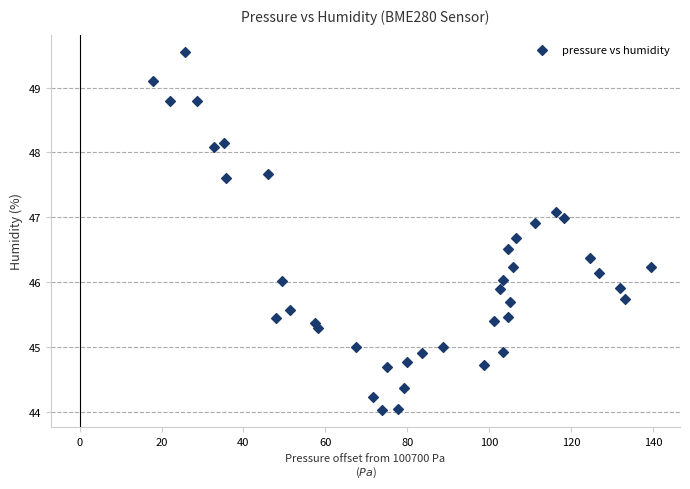

What is the range of X values (max minus min)?

121.7